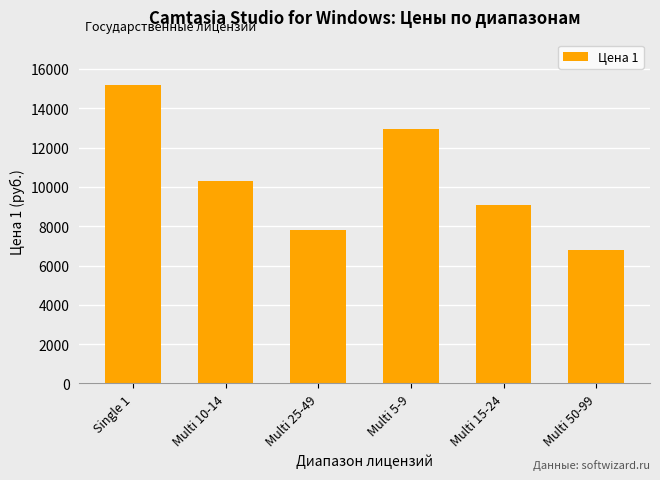

Reading left to right, what are all the values shown in this chart?

Single 1=15204.2	Multi 10-14=10319.3	Multi 25-49=7815.8	Multi 5-9=12945.0	Multi 15-24=9098.1	Multi 50-99=6777.8